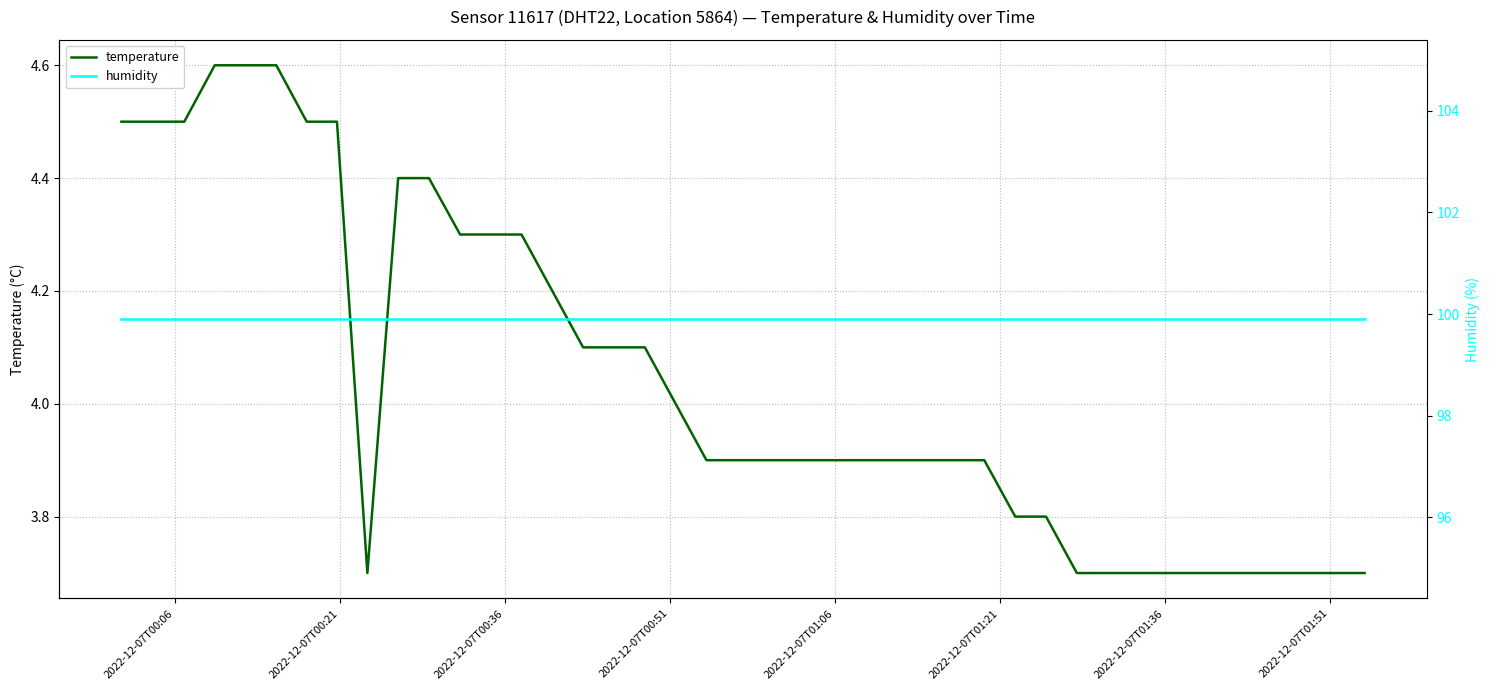

How many interior local valleys does the temperature series have?

1